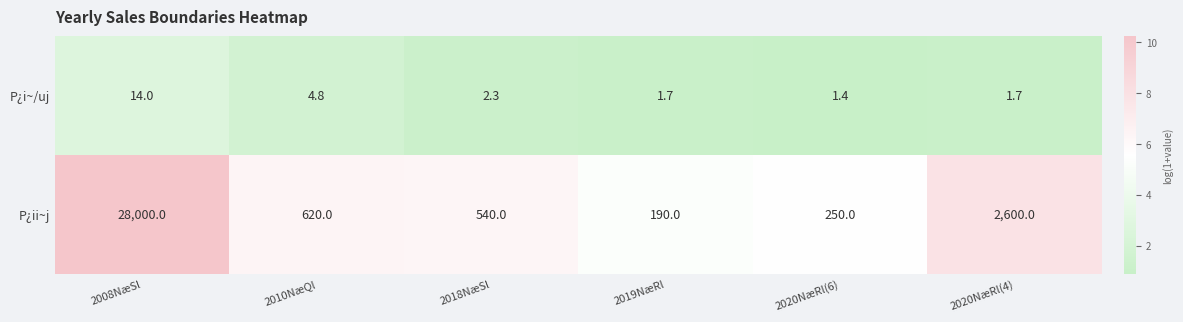

Reading left to right, list all the values displayed in this chart.

P¿i~/uj: 14.0	4.8	2.3	1.7	1.4	1.7
P¿ii~j: 28000.0	620.0	540.0	190.0	250.0	2600.0